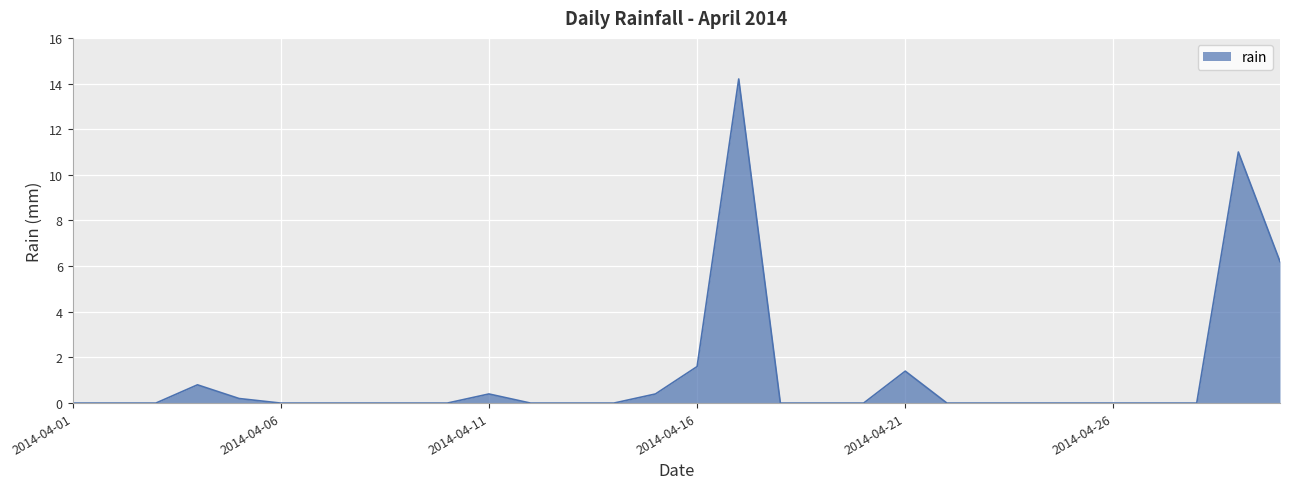

What is the difference between the maximum and minimum values?

14.2